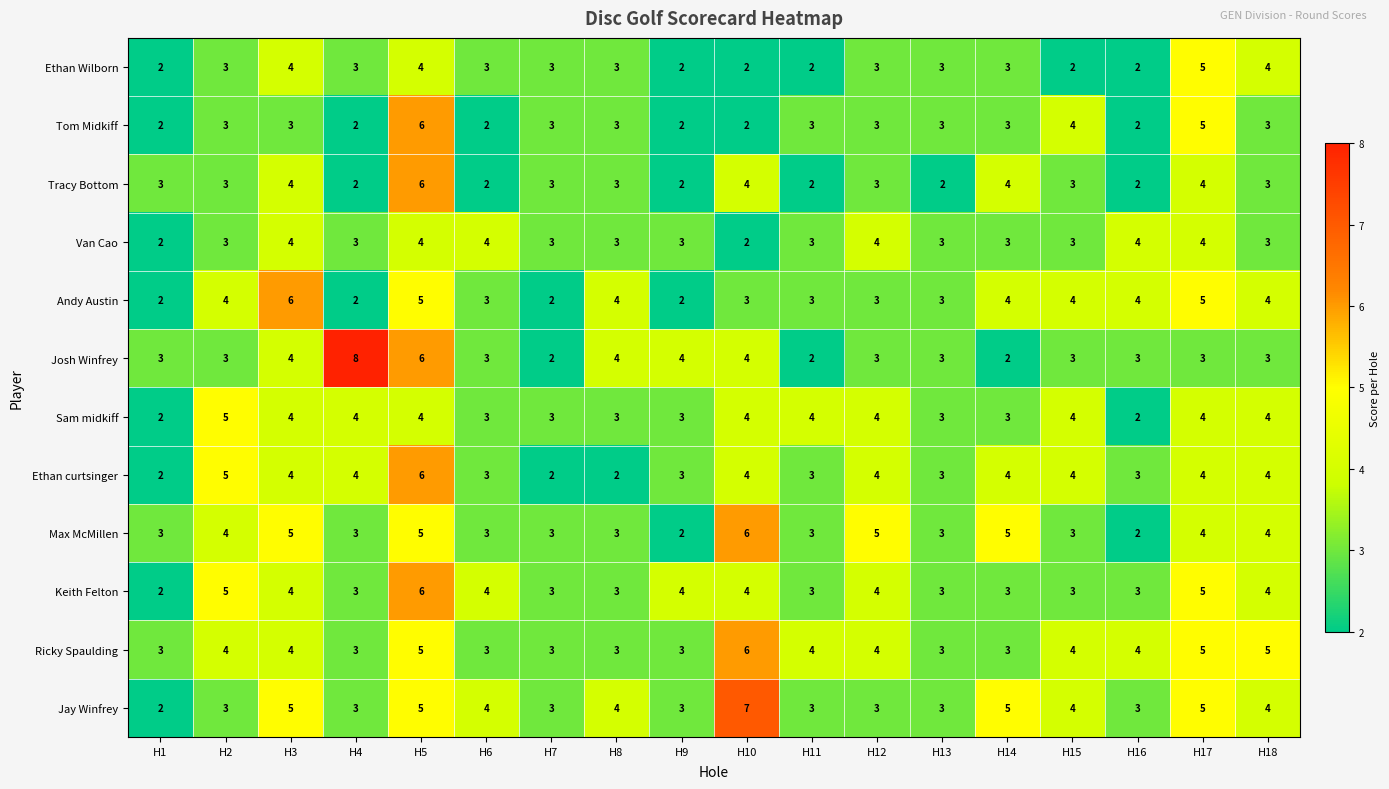

What is the average value of the Andy Austin series?

4